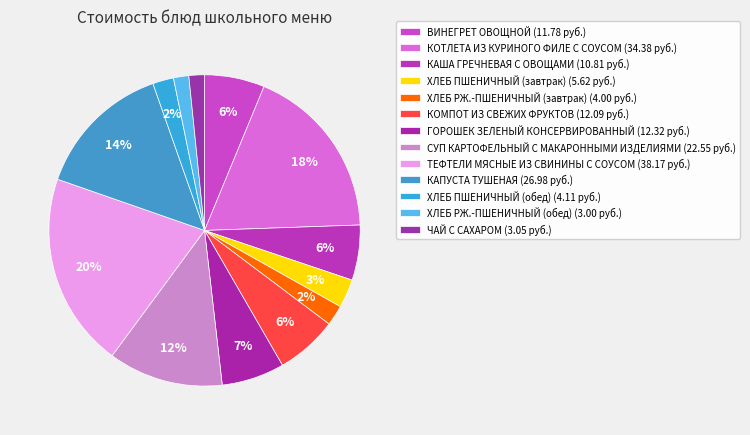

Approximately how many times larger is the value at СУП КАРТОФЕЛЬНЫЙ С МАКАРОННЫМИ ИЗДЕЛИЯМИ compared to КАПУСТА ТУШЕНАЯ?

0.8